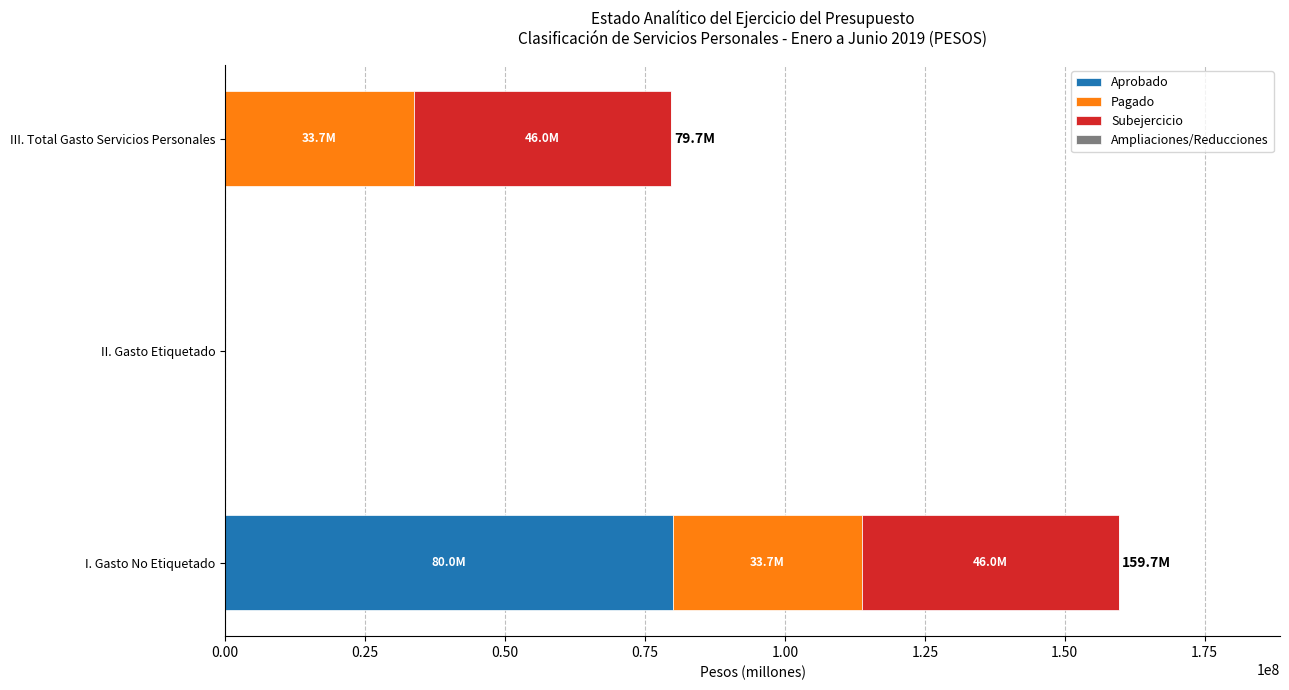

At which category is the sum across all series the highest?

I. Gasto No Etiquetado